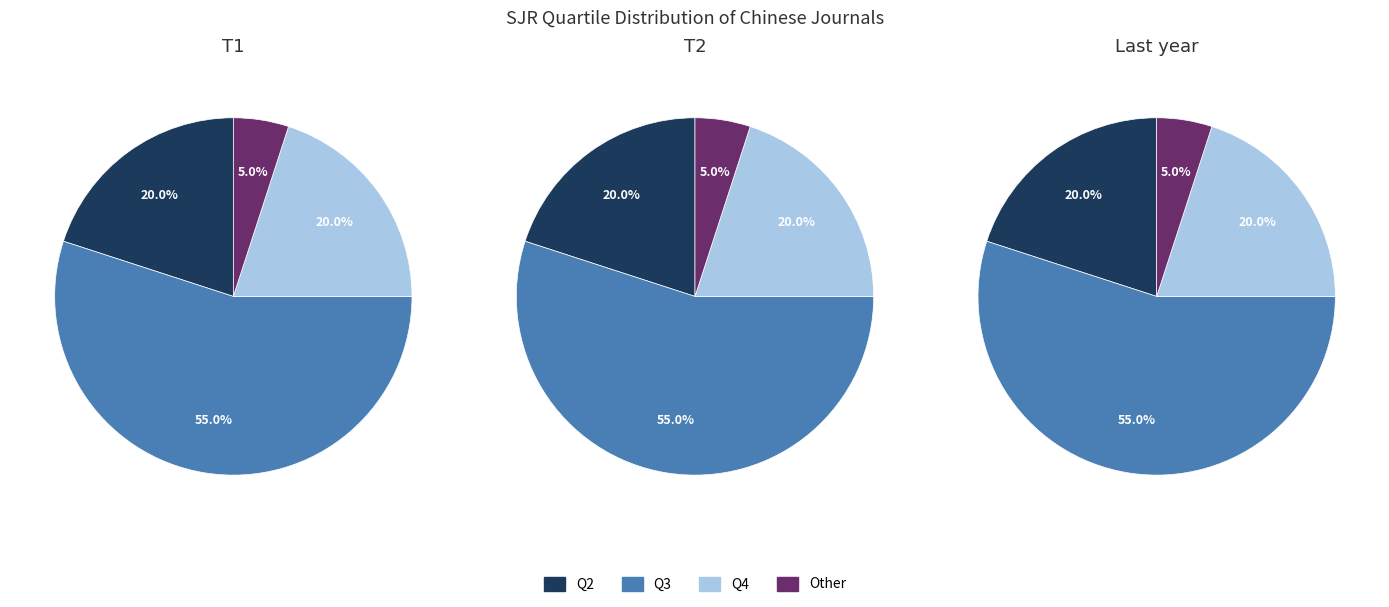

Which slice represents more than half of the pie?

Q3